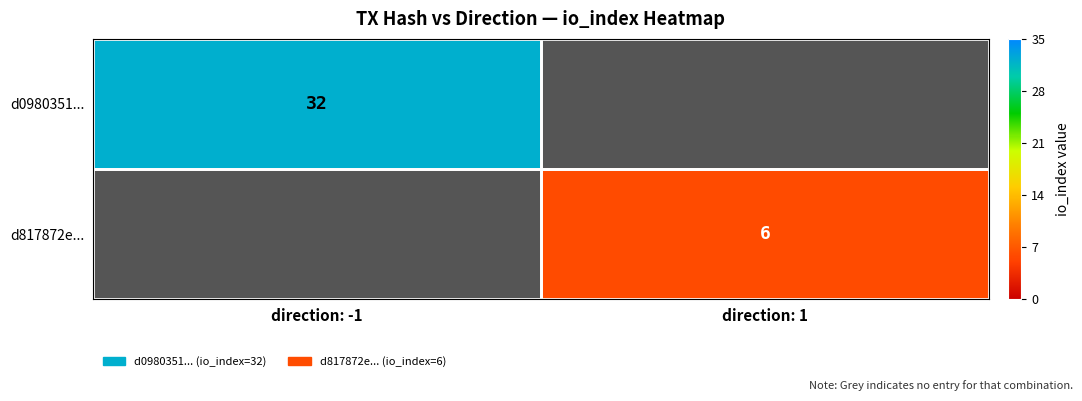

True or false: d0980351... has a value of 32 at direction: -1.

True